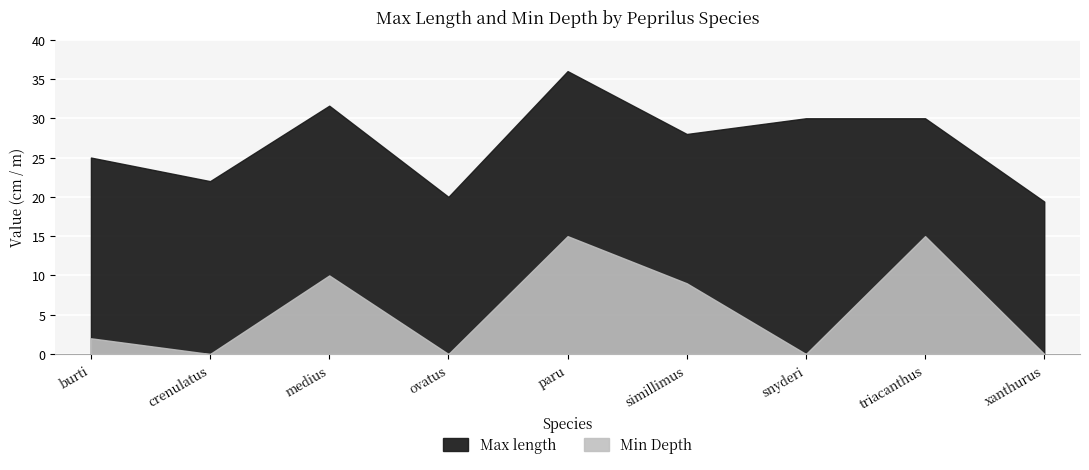

The value of Max length at ovatus
14142 is 27.4. True or false?

False